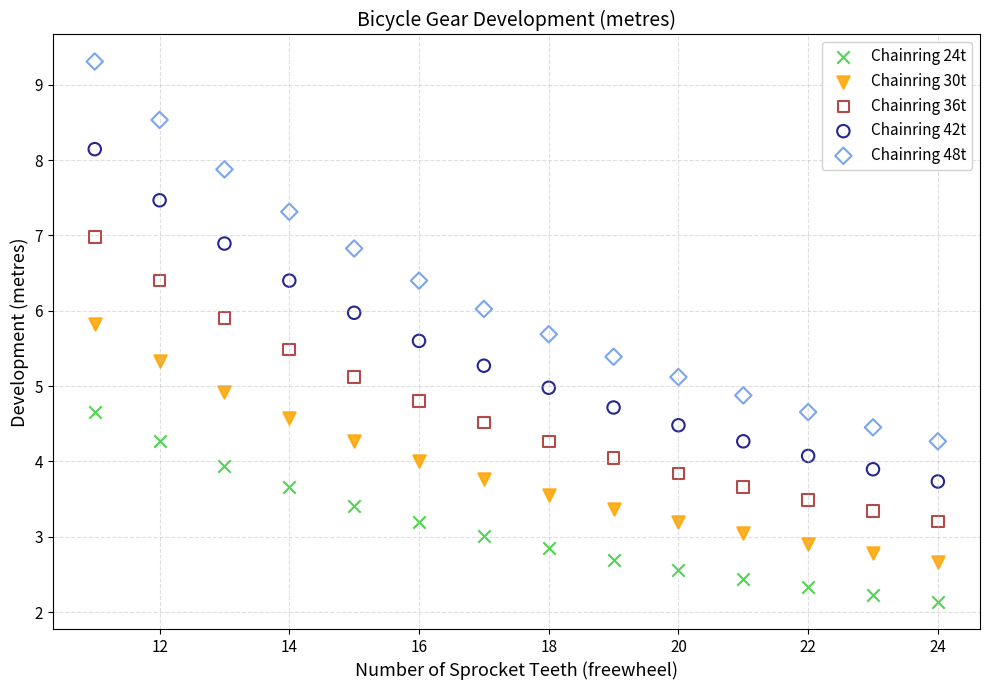

Which series contains the lowest Y value?

Chainring 24t